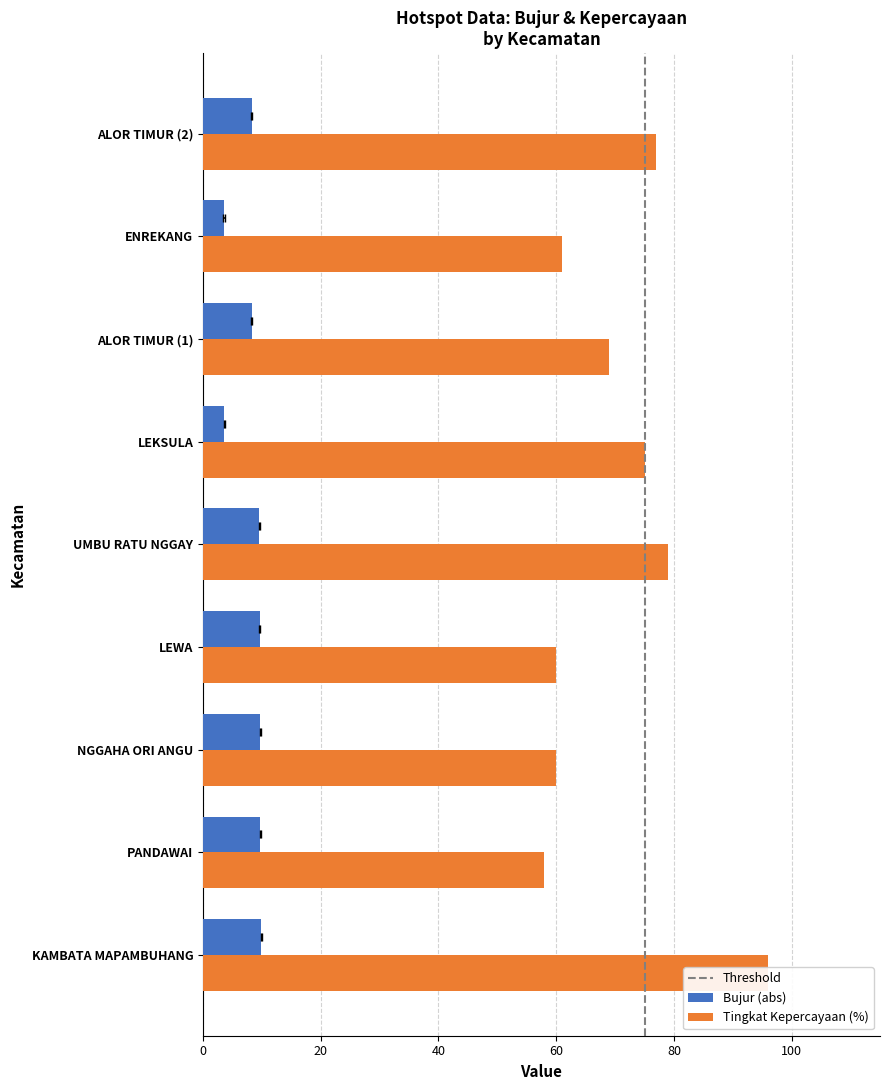

What is the average value of the Tingkat Kepercayaan(%) series?

70.6